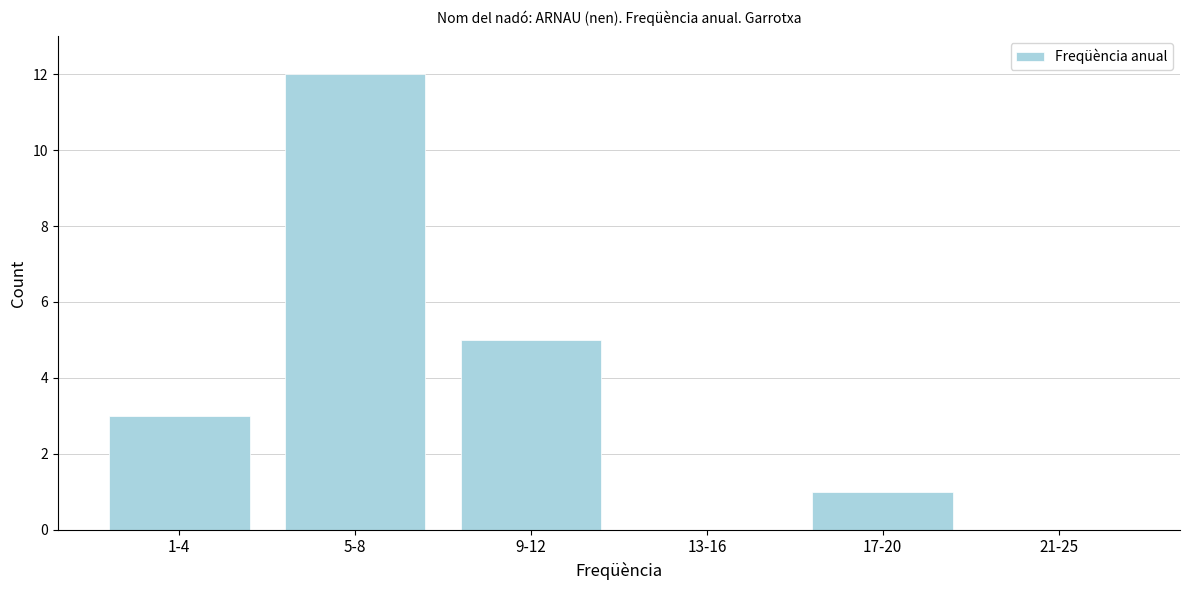

Reading right to left, what are all the values shown in this chart?

21-25=0	17-20=1	13-16=0	9-12=5	5-8=12	1-4=3